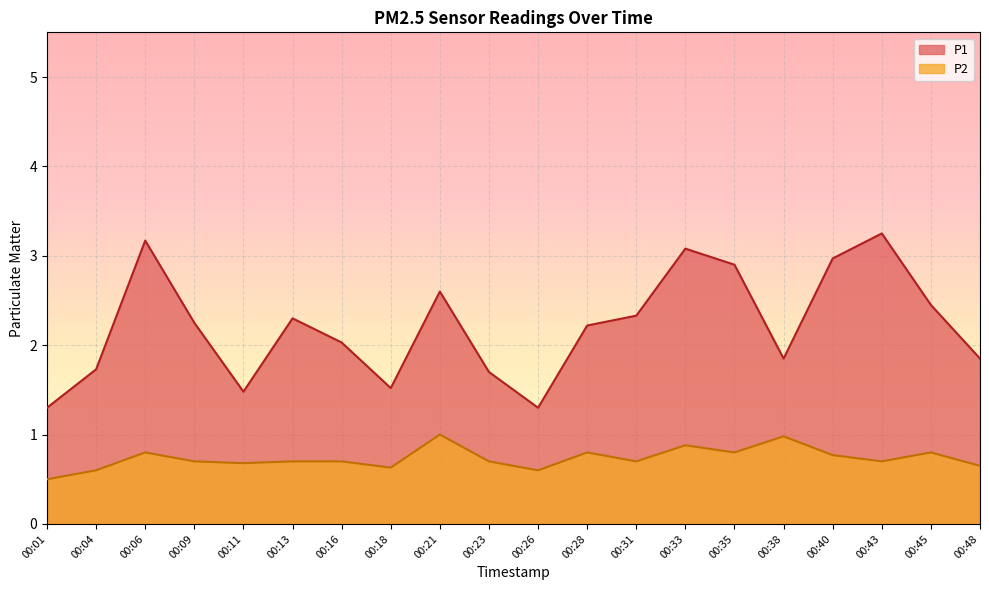

True or false: P1 and P2 intersect in this chart.

False